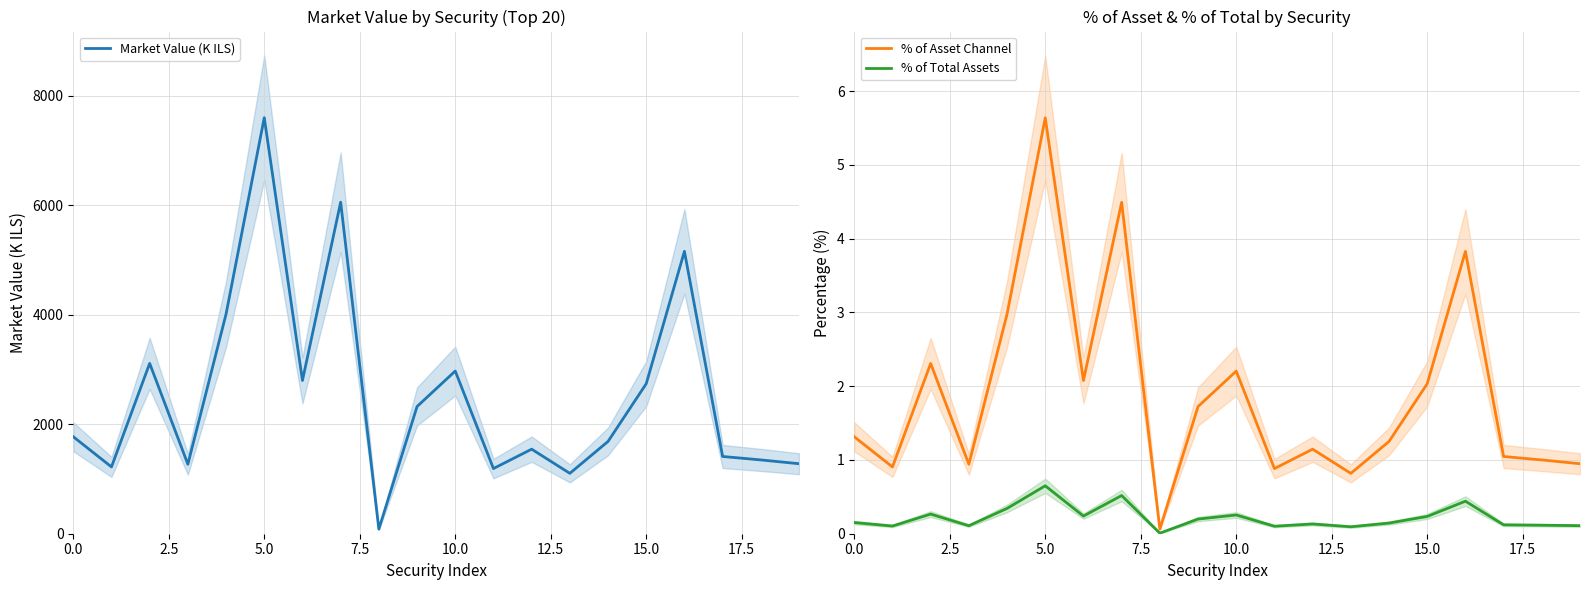

Does the chart have visible grid lines?

Yes